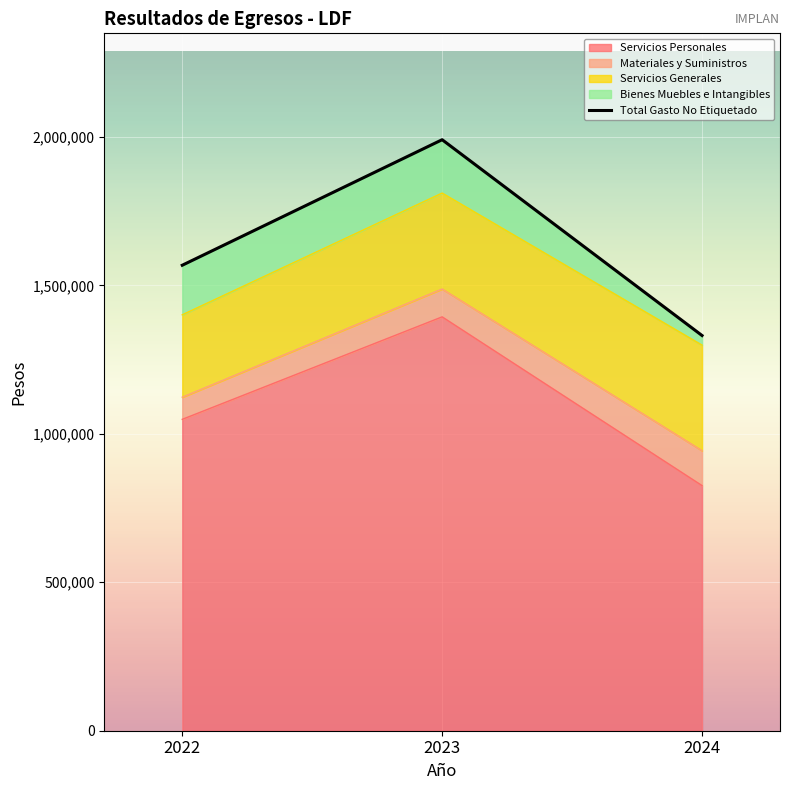

What is the value of the Servicios Generales point at the 3rd from the left?

355542.2